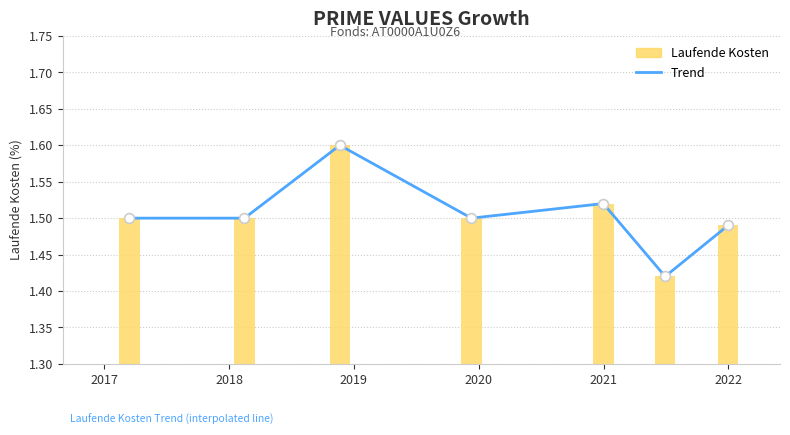

What is the ratio of the value at 2019 to the value at 2020?

1.1